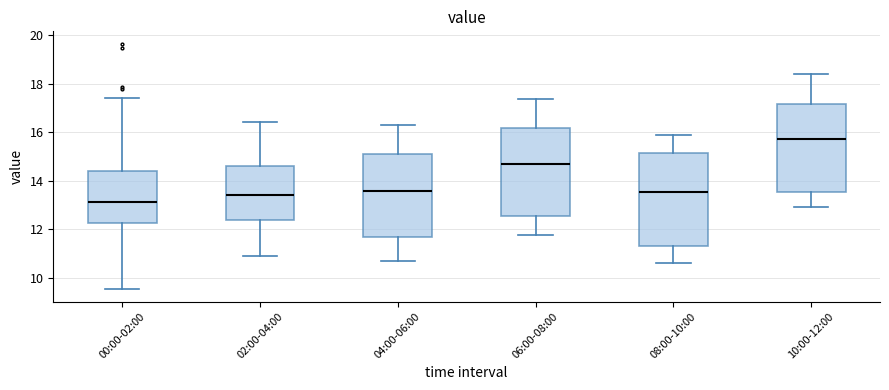

Where does the median line of the box for 00:00-02:00 sit on the y-axis? The values are not printed on the chart, so give them approximately, as read against the axis.

13.2